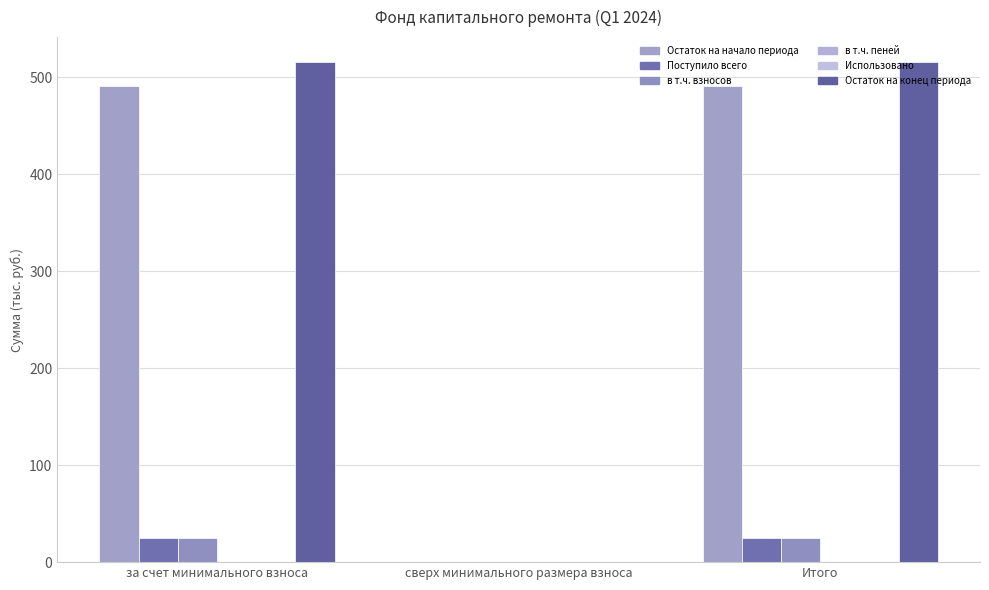

What is the label of the 1st bar from the left?

за счет минимального взноса